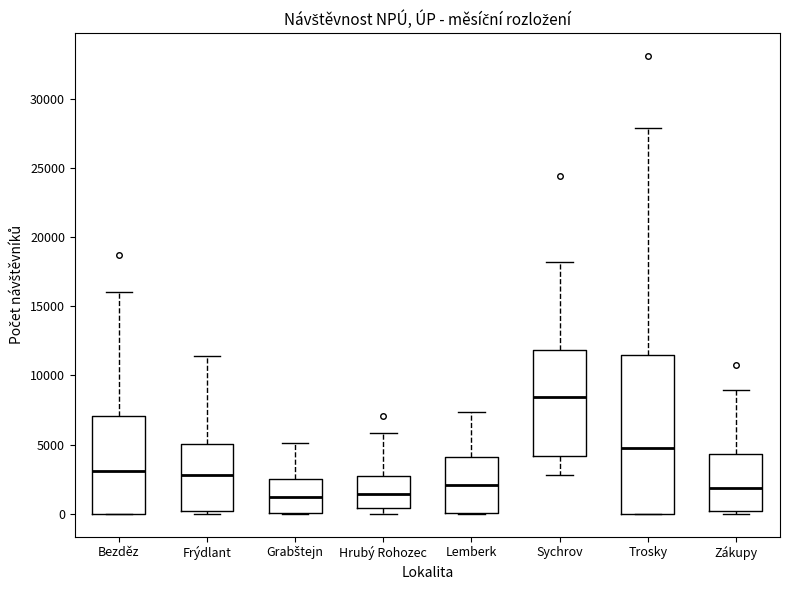

Which box's median line is the highest?

Sychrov